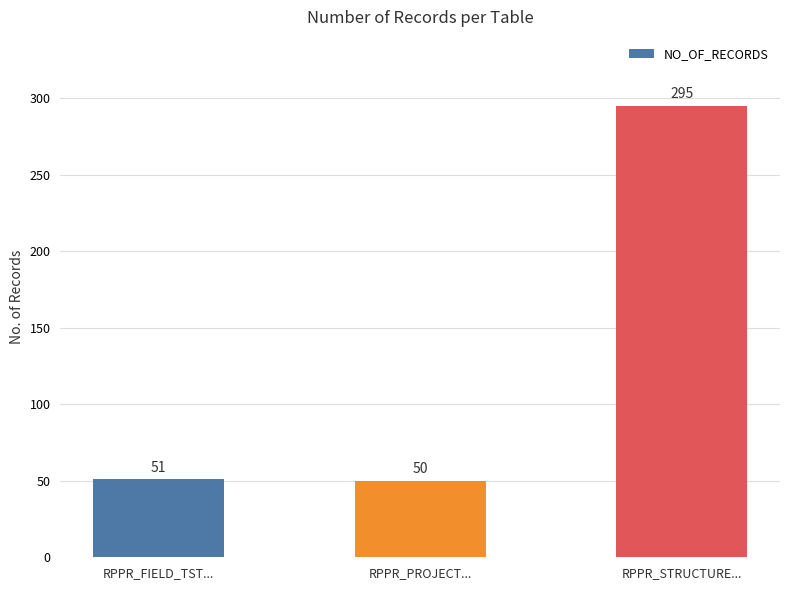

Are the bars grouped side by side (vs. stacked)?

No